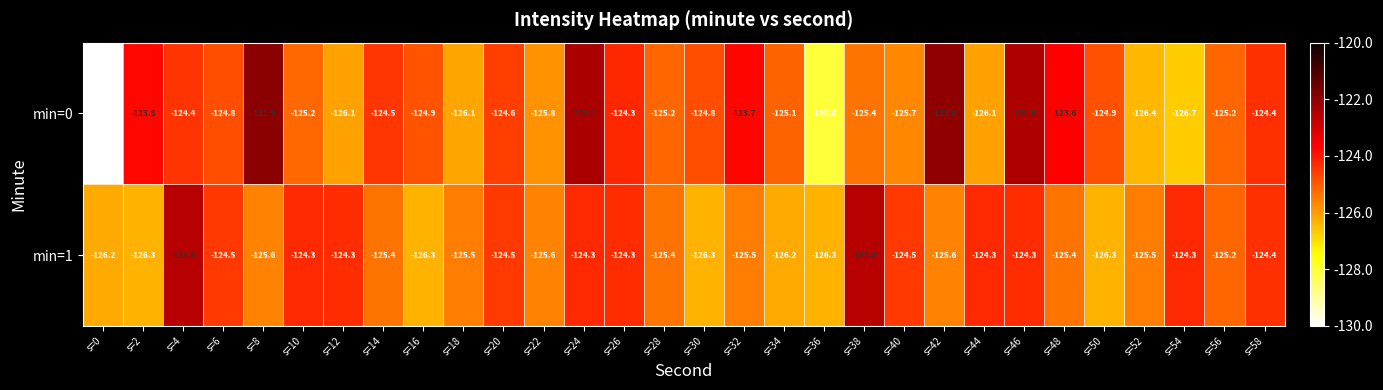

List the series in order of their overall mean, lowest first.

min=0, min=1